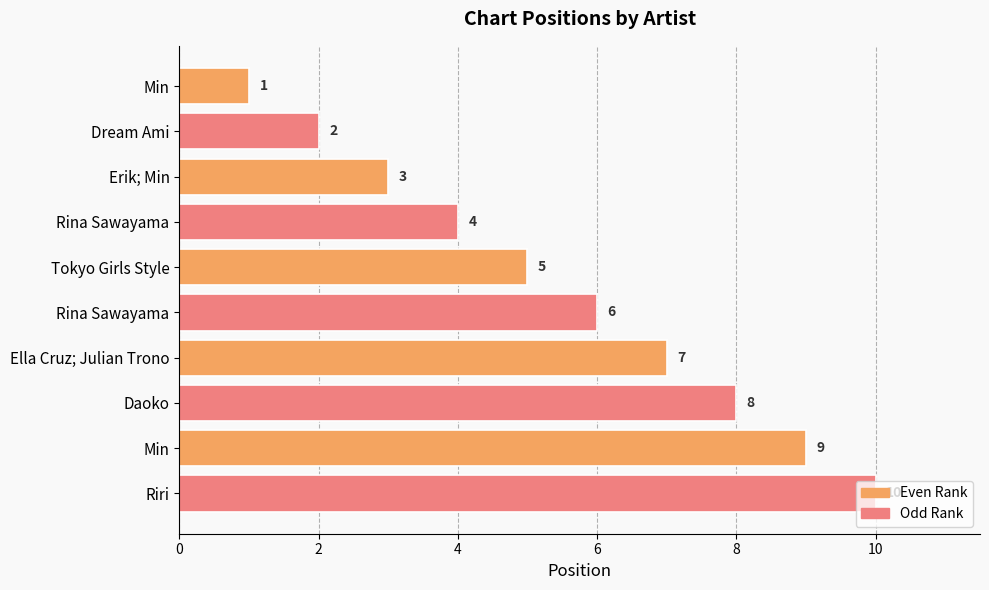

Count the values in the range 3 to 8.

6